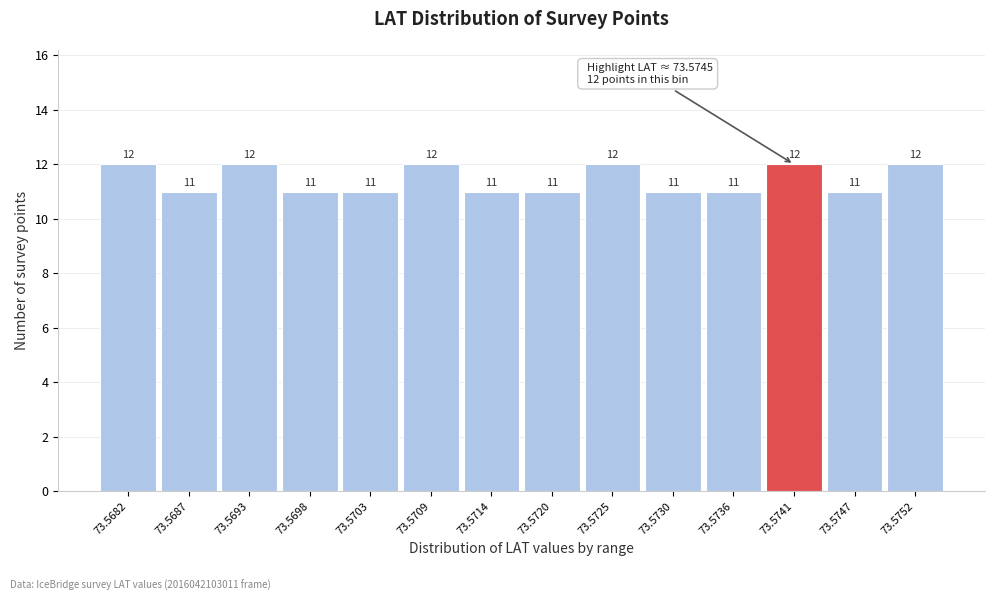

Reading right to left, extract all data points from this chart.

73.5752=12	73.5747=11	73.5741=12	73.5736=11	73.5730=11	73.5725=12	73.5720=11	73.5714=11	73.5709=12	73.5703=11	73.5698=11	73.5693=12	73.5687=11	73.5682=12